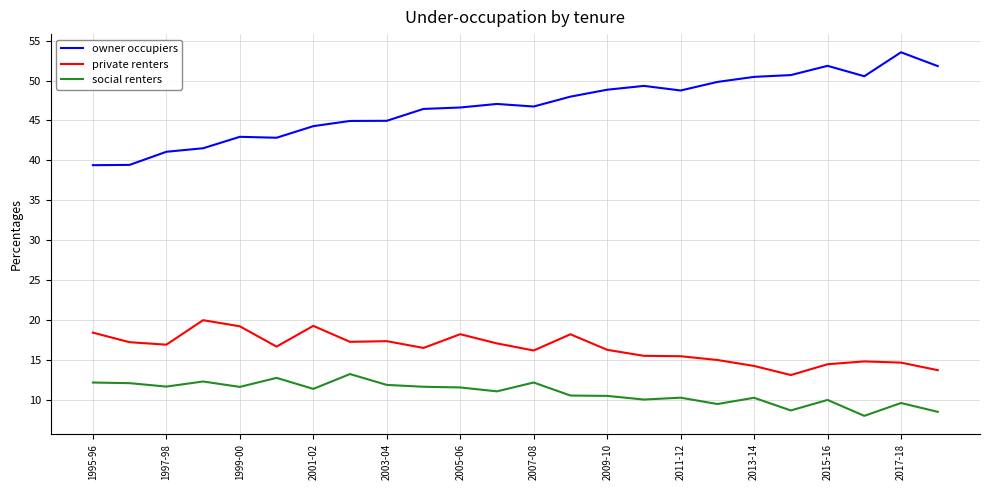

Which series has the largest range (max minus min)?

owner occupiers